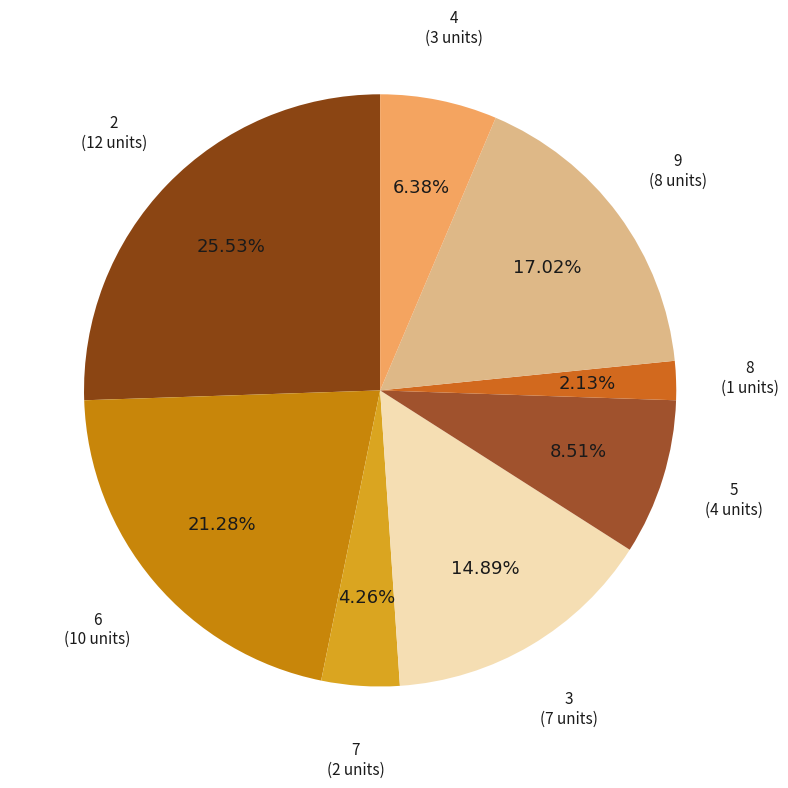

Which category has the biggest portion of the pie?

2